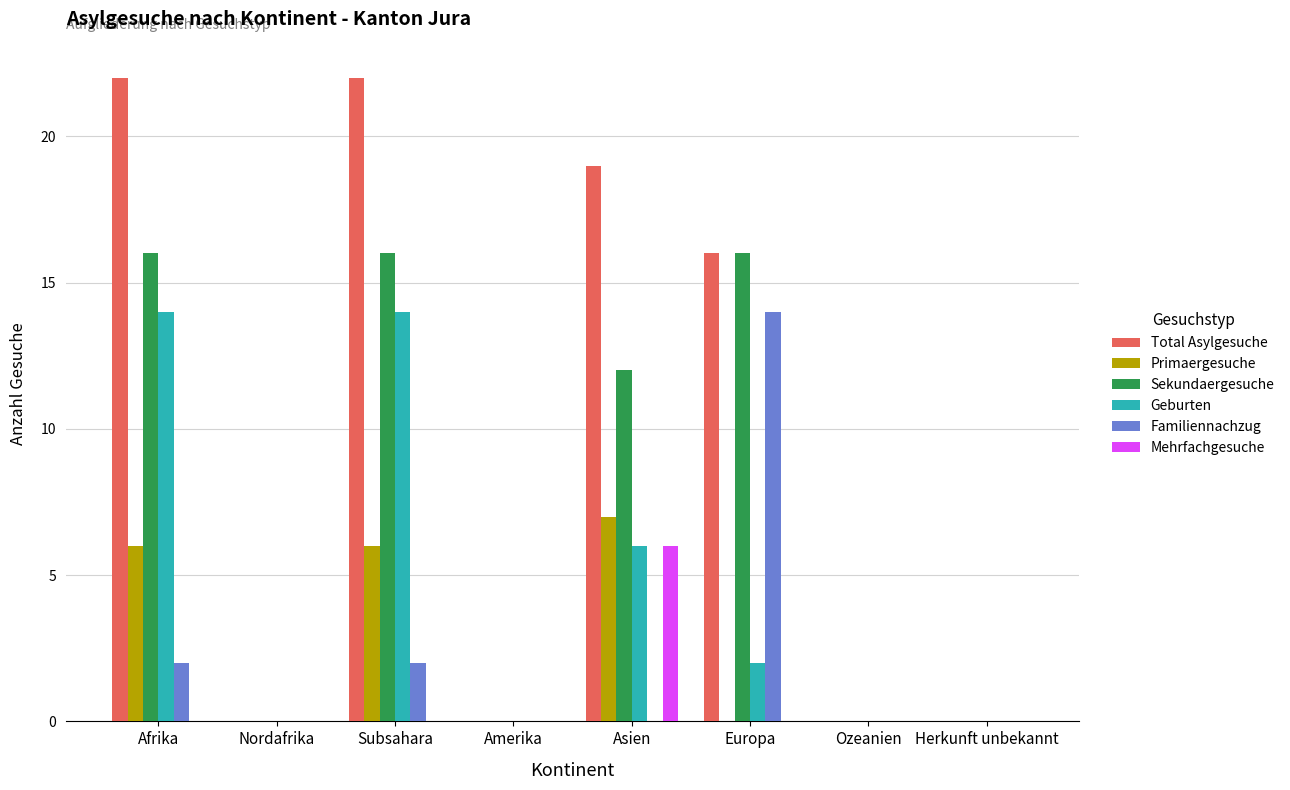

True or false: Sekundaergesuche has a value of 12 at Asien.

True